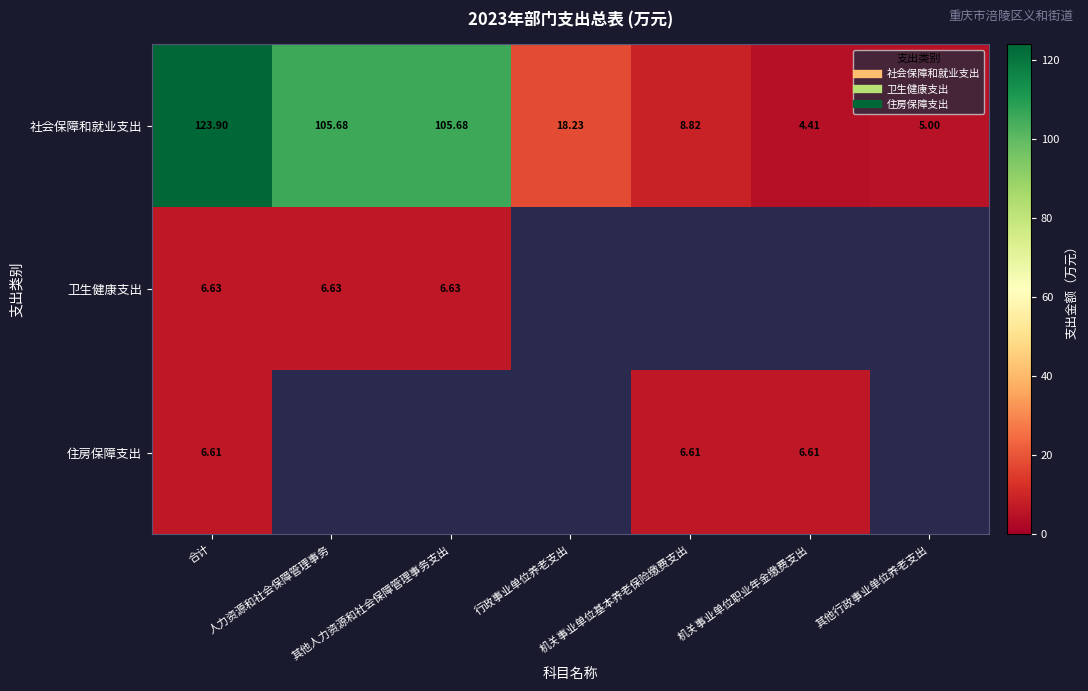

What is the difference between the second highest and second lowest values in the 社会保障和就业支出 series?

100.7